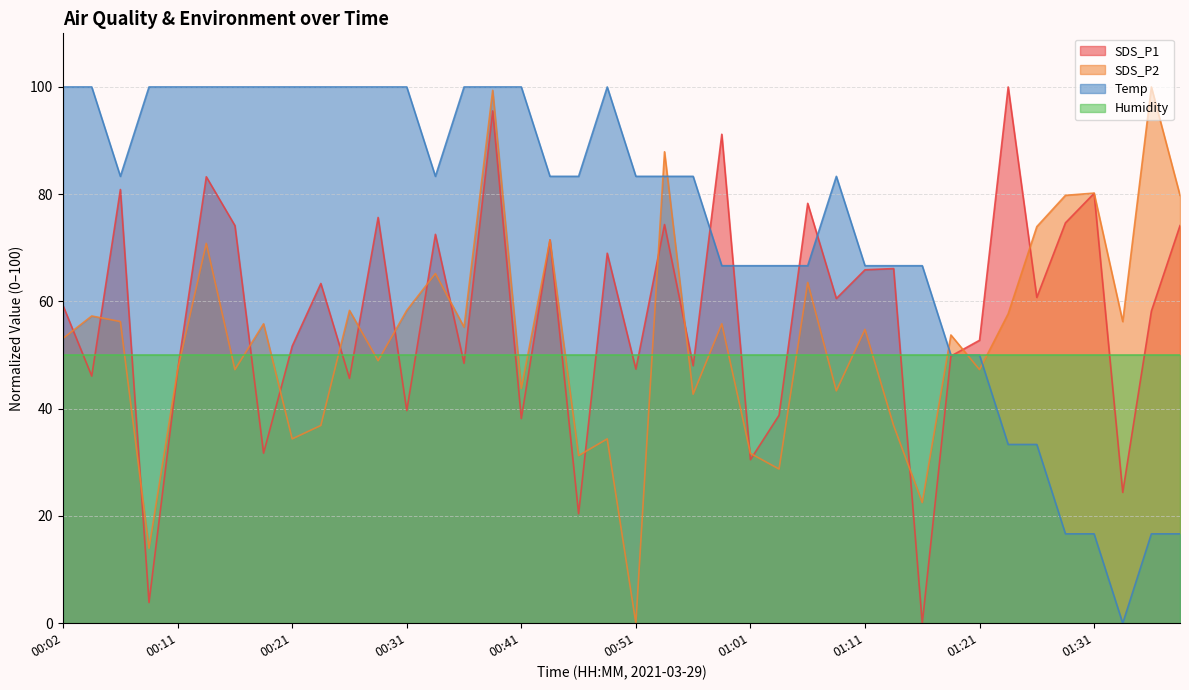

List the labels in order of SDS_P2 value, largest first.

01:36, 00:38, 00:53, 01:31, 01:28, 01:38, 01:26, 00:43, 00:14, 00:33, 01:06, 00:26, 00:31, 01:23, 00:04, 00:06, 01:33, 00:19, 00:58, 00:36, 01:11, 01:18, 00:02, 00:28, 00:11, 00:16, 01:21, 00:41, 01:08, 00:56, 00:24, 01:13, 00:21, 00:48, 01:01, 00:46, 01:03, 01:15, 00:09, 00:51